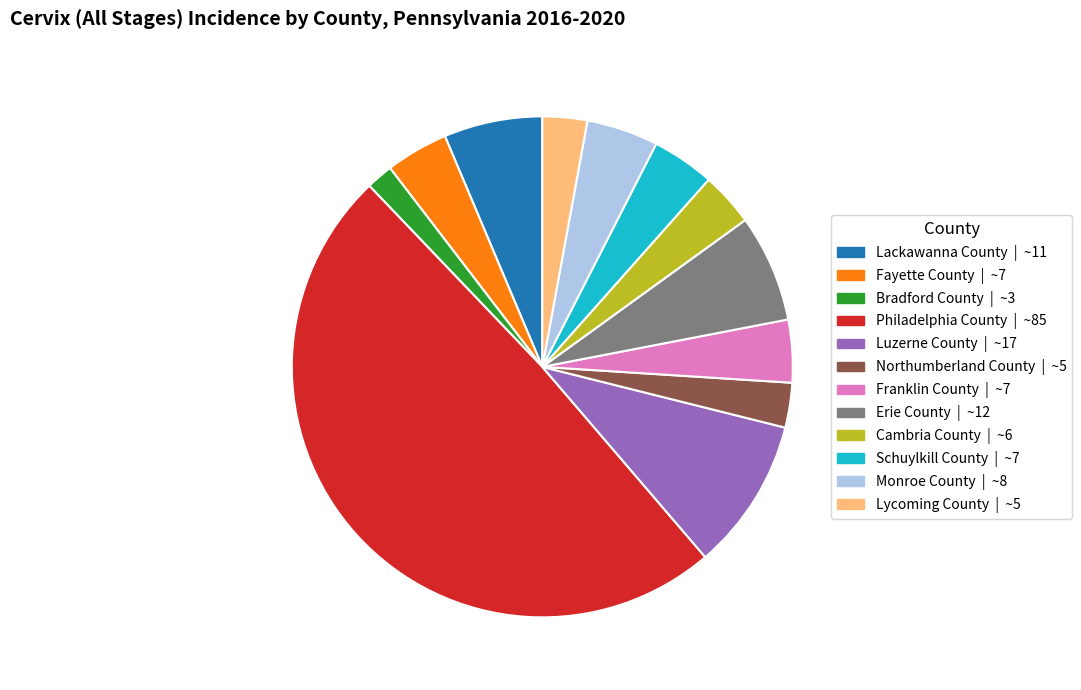

True or false: Erie County accounts for 19% of the total.

False